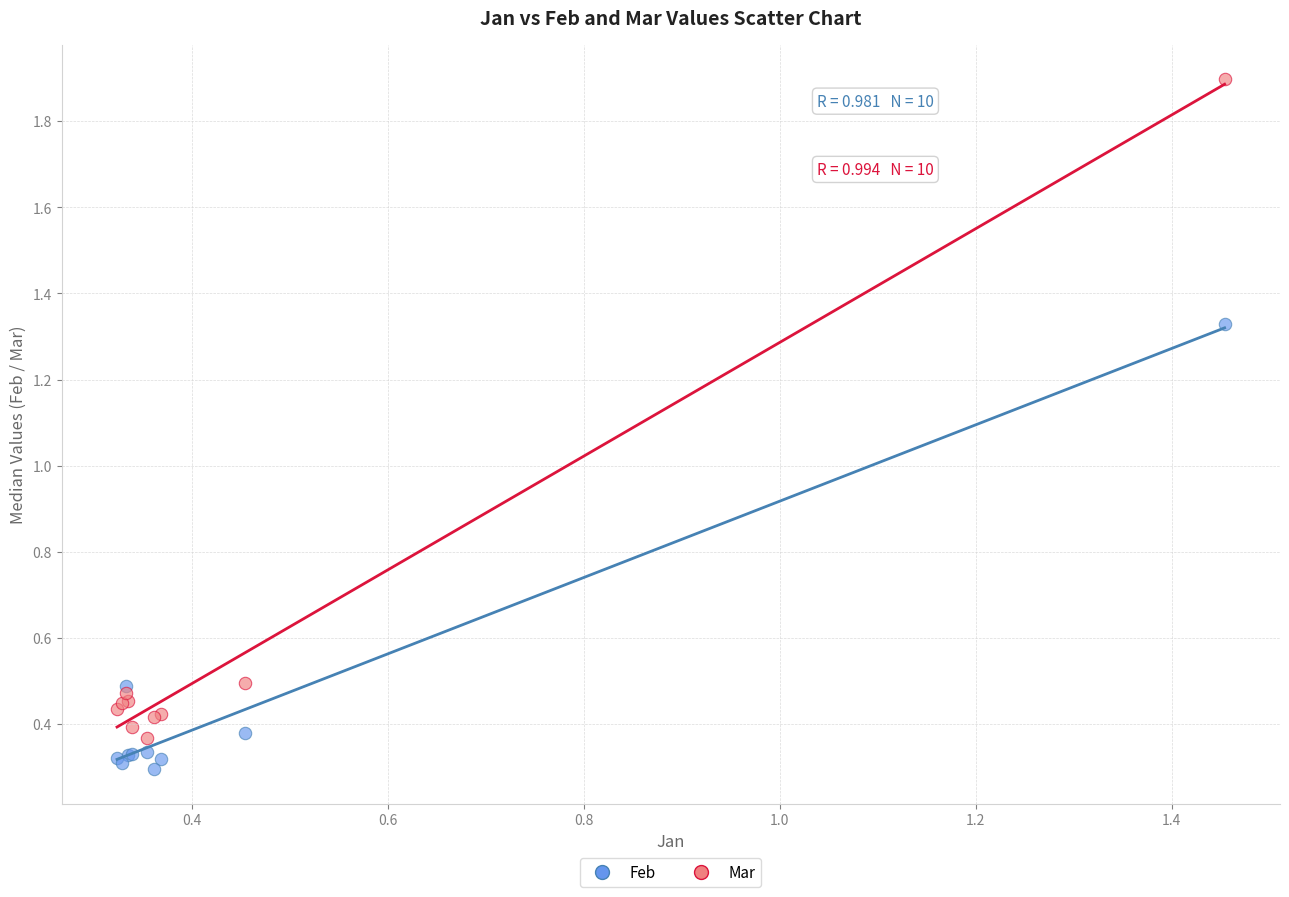

Which series has the widest spread of Y values?

Mar